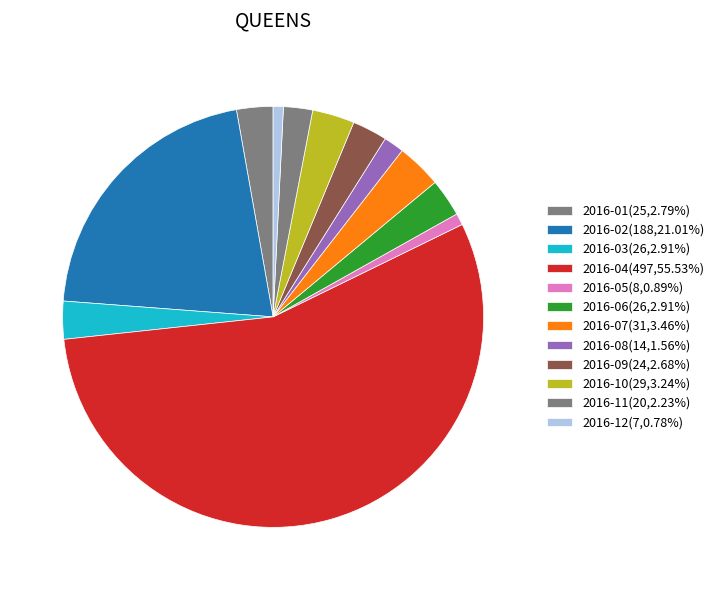

What is the ratio of the value at 2016-01 to the value at 2016-02?

0.1